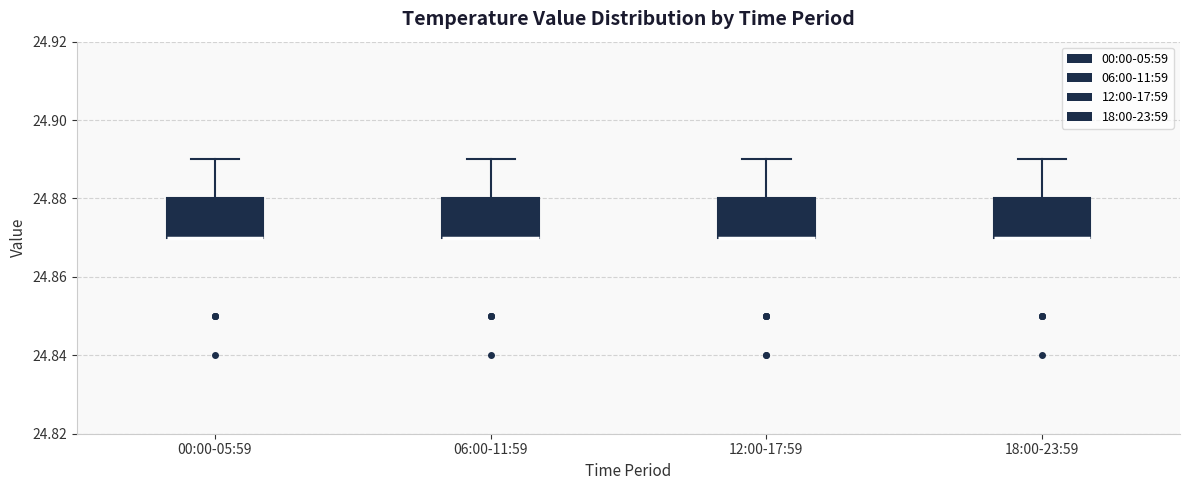

Where does the upper whisker of the box for 00:00-05:59 end on the y-axis? The values are not printed on the chart, so give them approximately, as read against the axis.

24.89